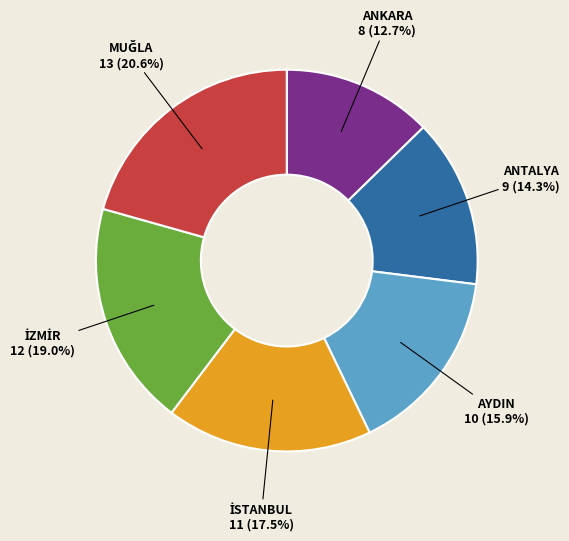

What percentage is the ANTALYA slice, to the nearest percent?

14%